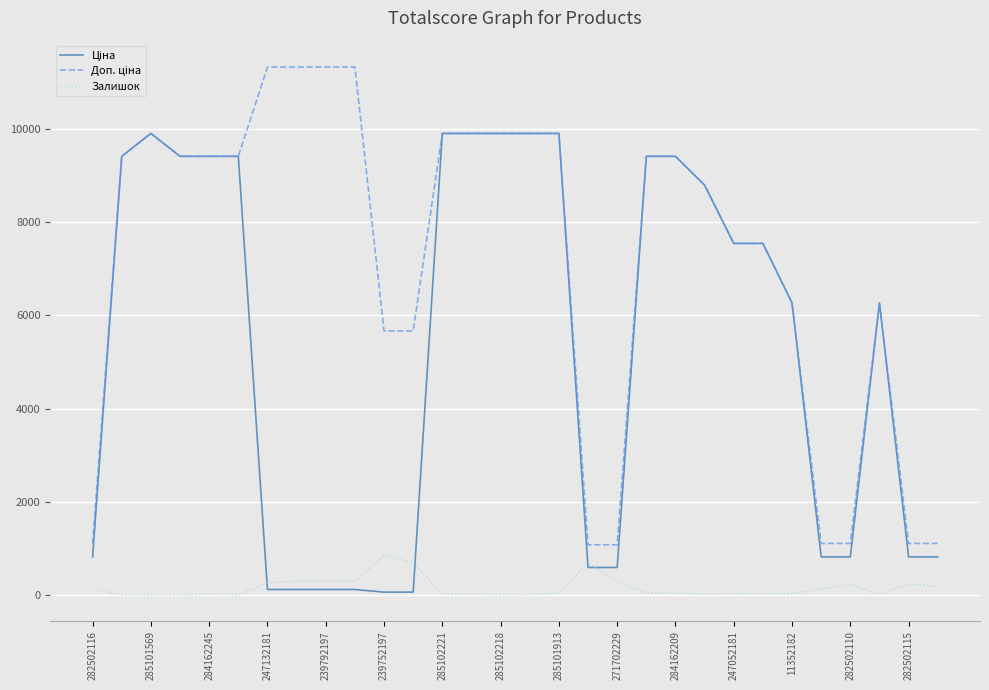

What is the highest value of the Залишок series?

845.0